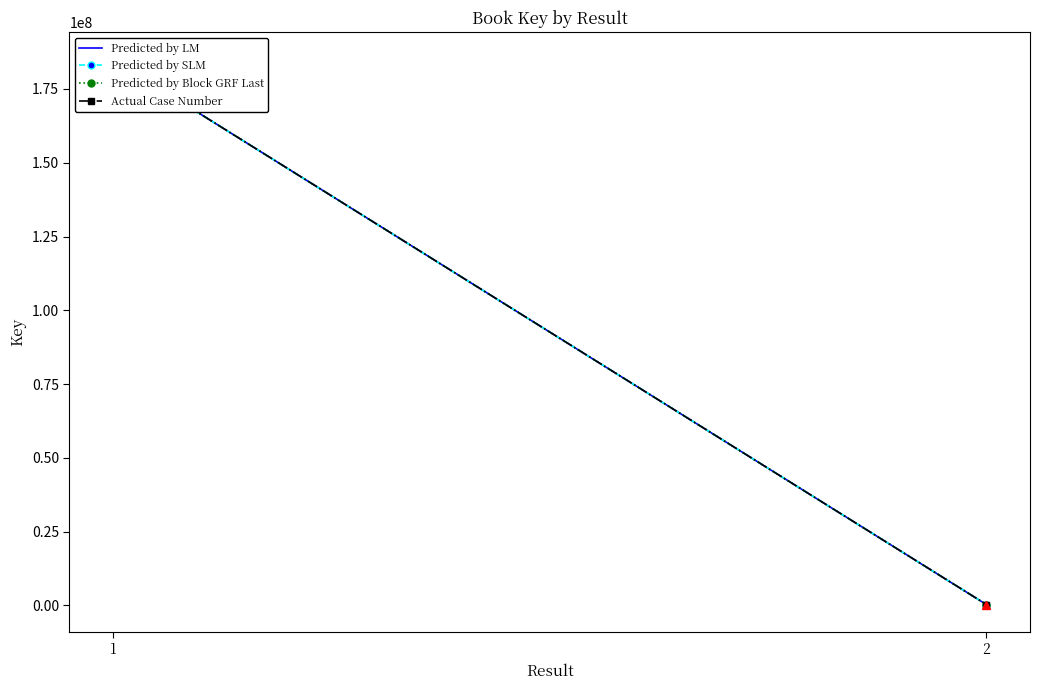

Reading left to right, list all the values displayed in this chart.

Predicted by LM: 184959585	325862
Predicted by SLM: 184959585	325862
Predicted by Block GRF Last: 184959585	325862
Actual Case Number: 184959585	325862